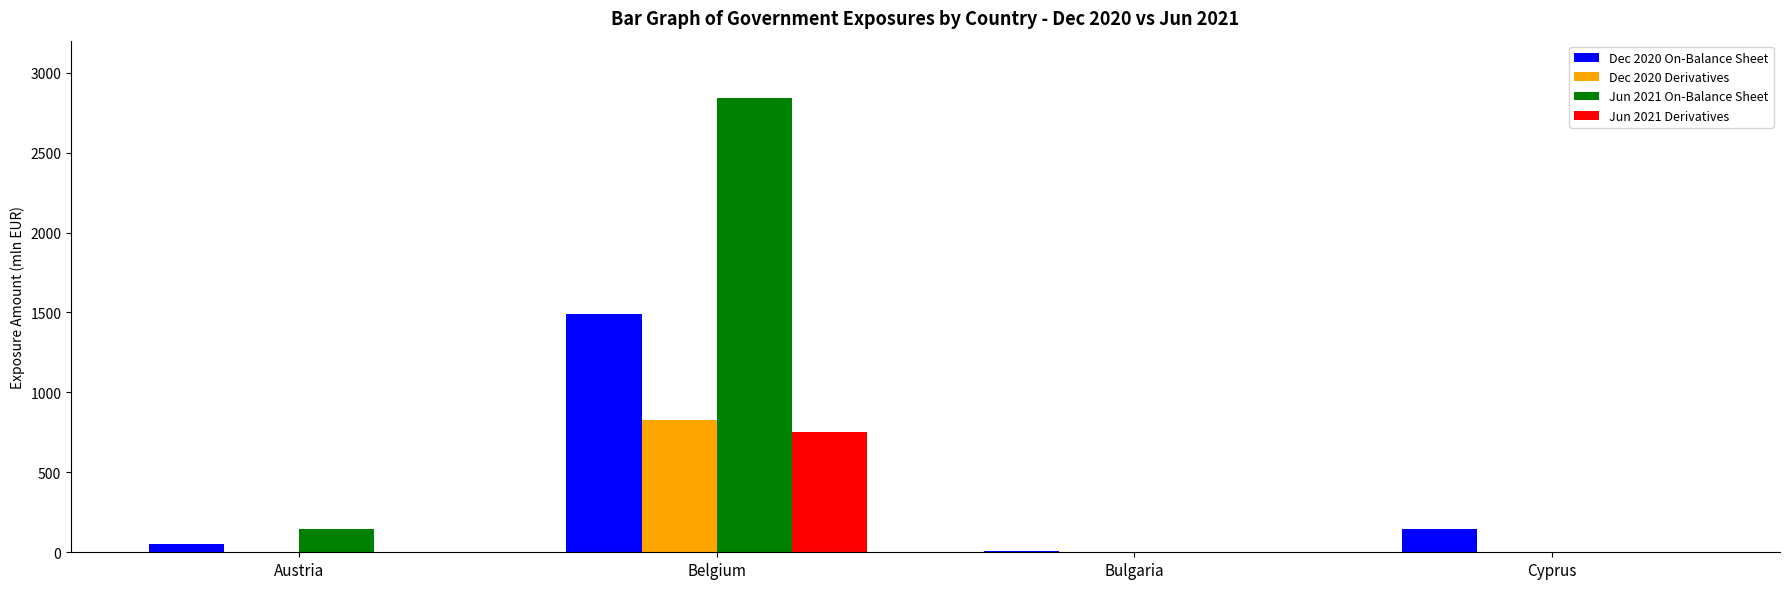

Which series has the largest range (max minus min)?

Jun 2021 On-Balance Sheet